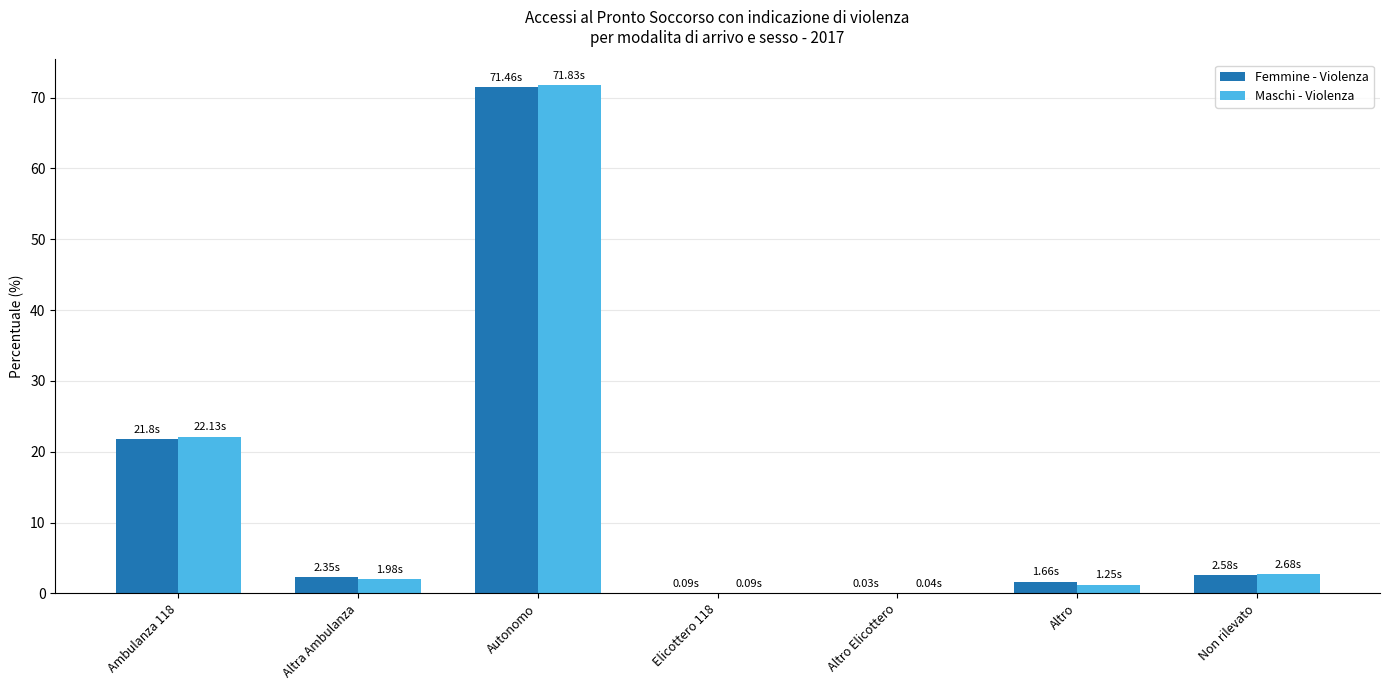

Which category has the highest value in the Maschi - Violenza series?

Autonomo